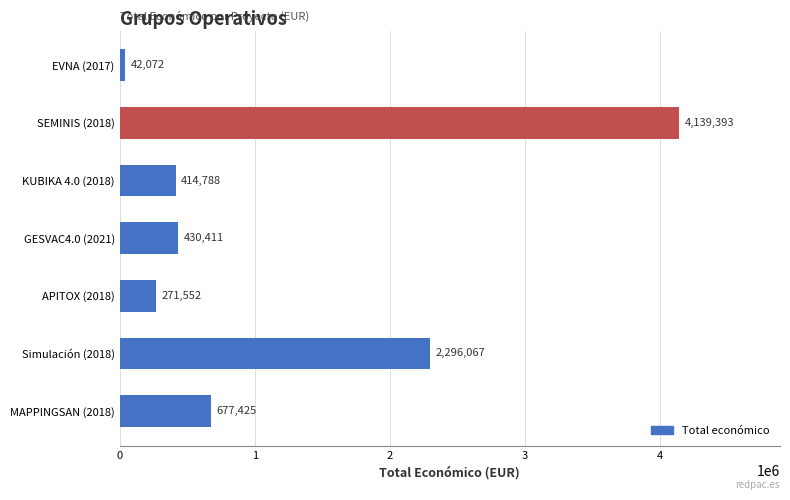

Where is the data nearest to the value 2090732?

Simulación (2018)